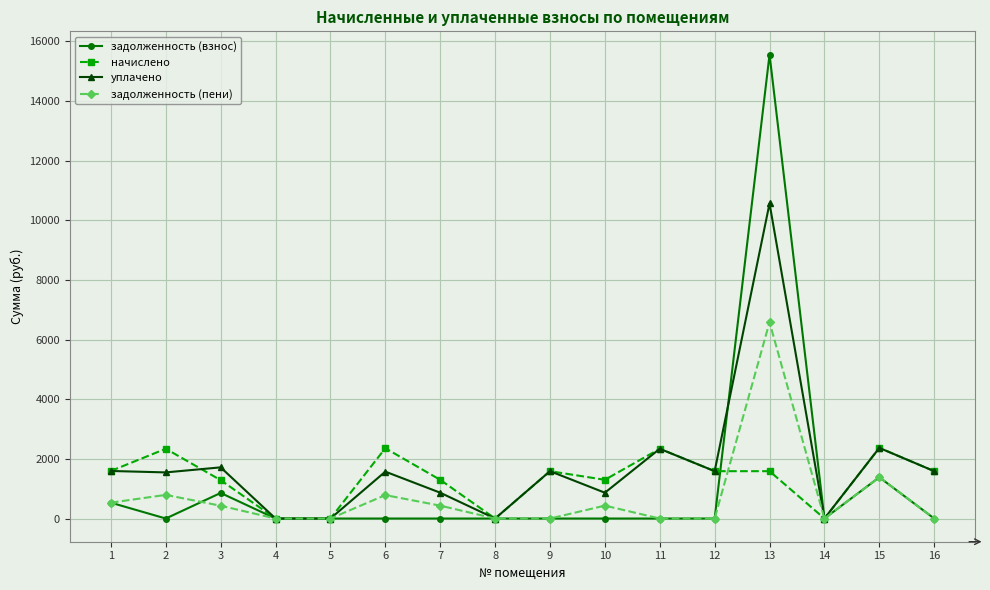

The начислено series shows 2076.3 at 10. True or false?

False